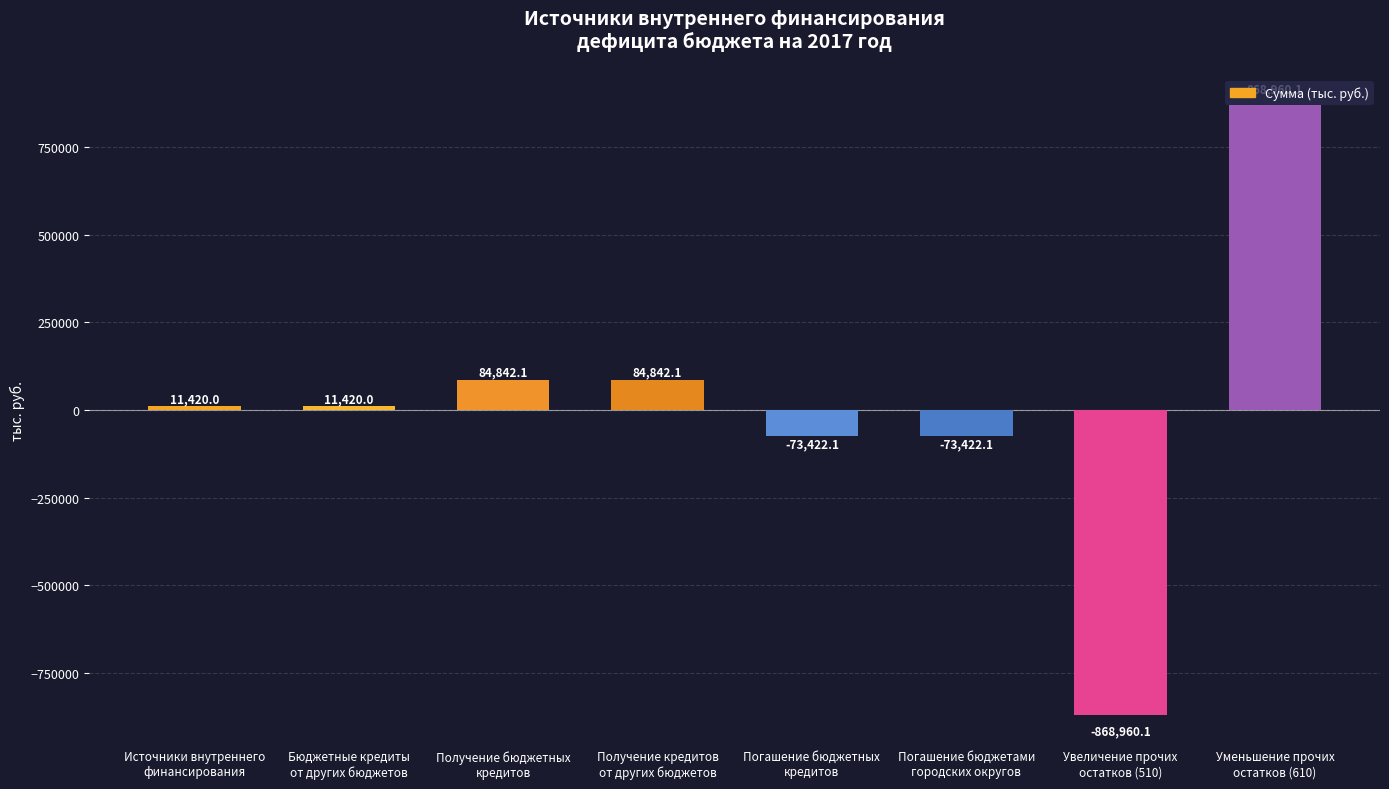

What is the maximum value shown in the chart?

868960.1